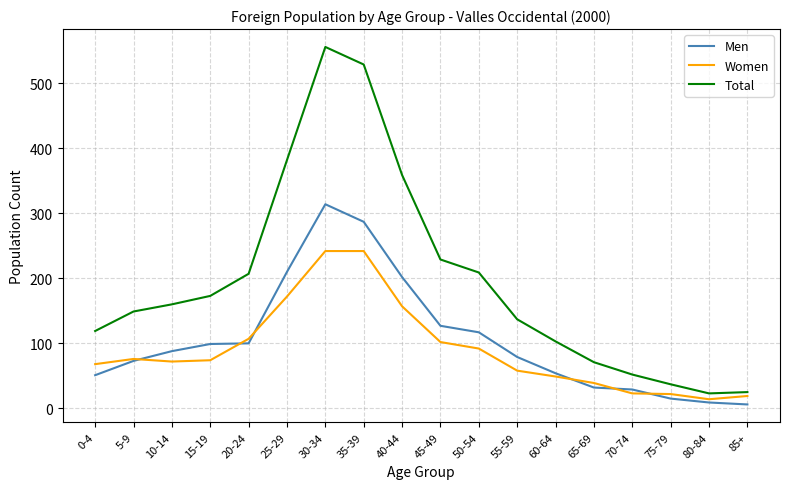

Which series changed the most between 5-9 and 20-24?

Total